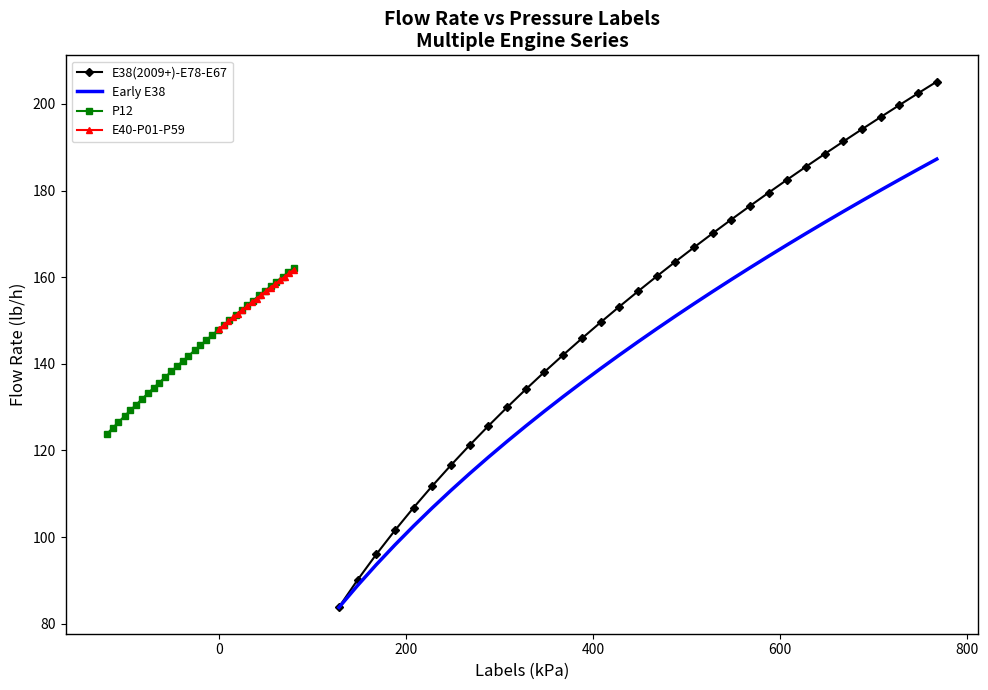

What is the highest value of the E38(2009+)-E78-E67 series?

205.1